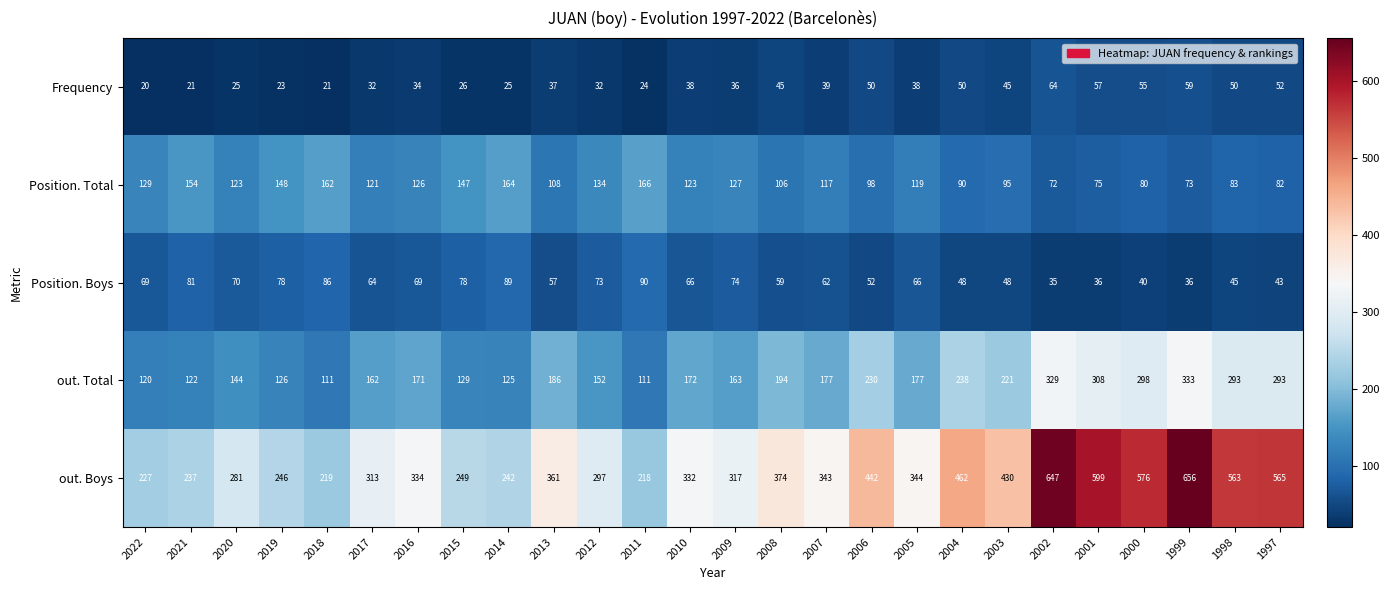

Is the value of Position. Total at 2010 greater than the value of Position. Boys at 2000?

Yes